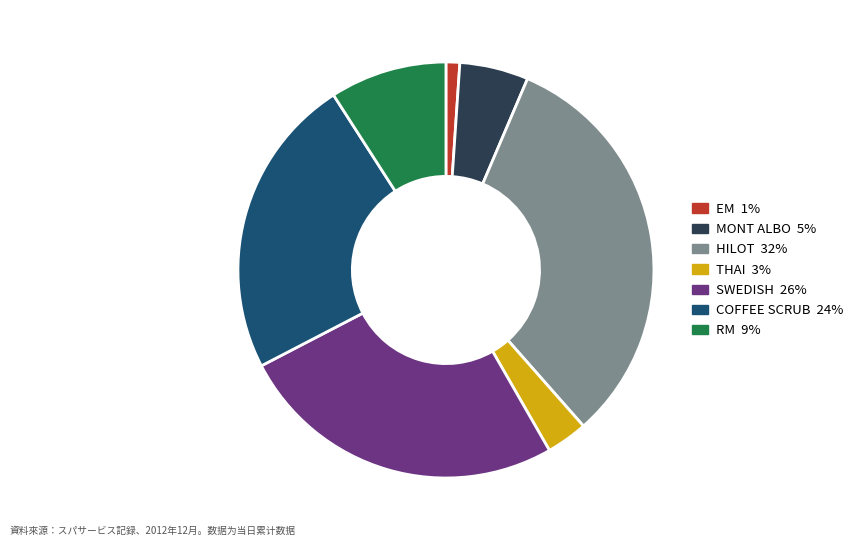

Does MONT ALBO account for over 50% of the chart?

No